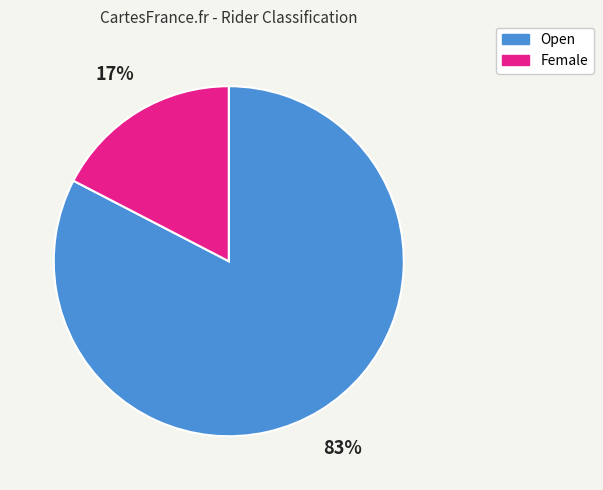

To the nearest percent, what percentage of the pie is Female?

17%